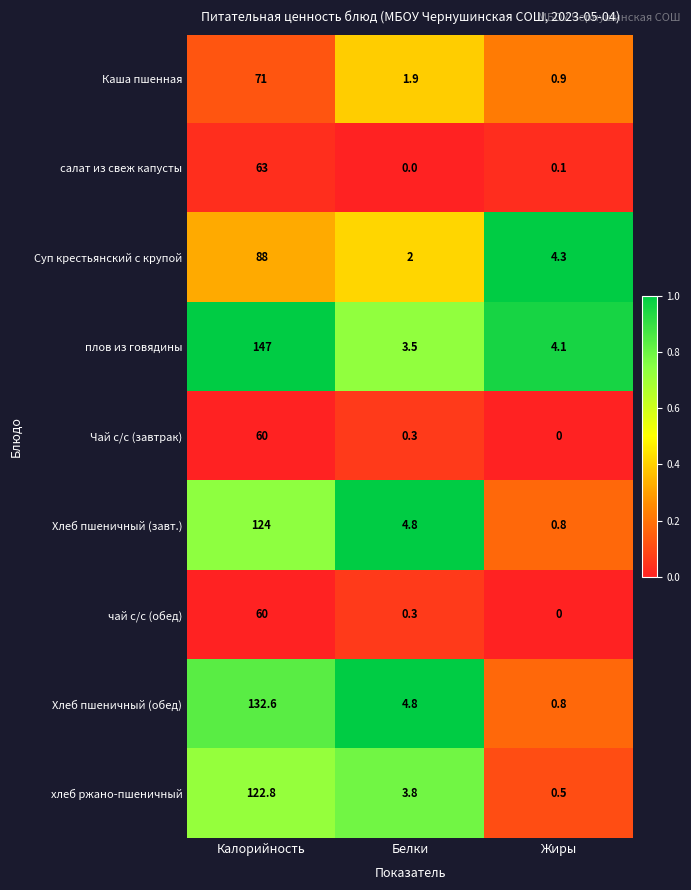

What is the difference between the салат из свеж капусты values at Жиры and Калорийность?

62.9